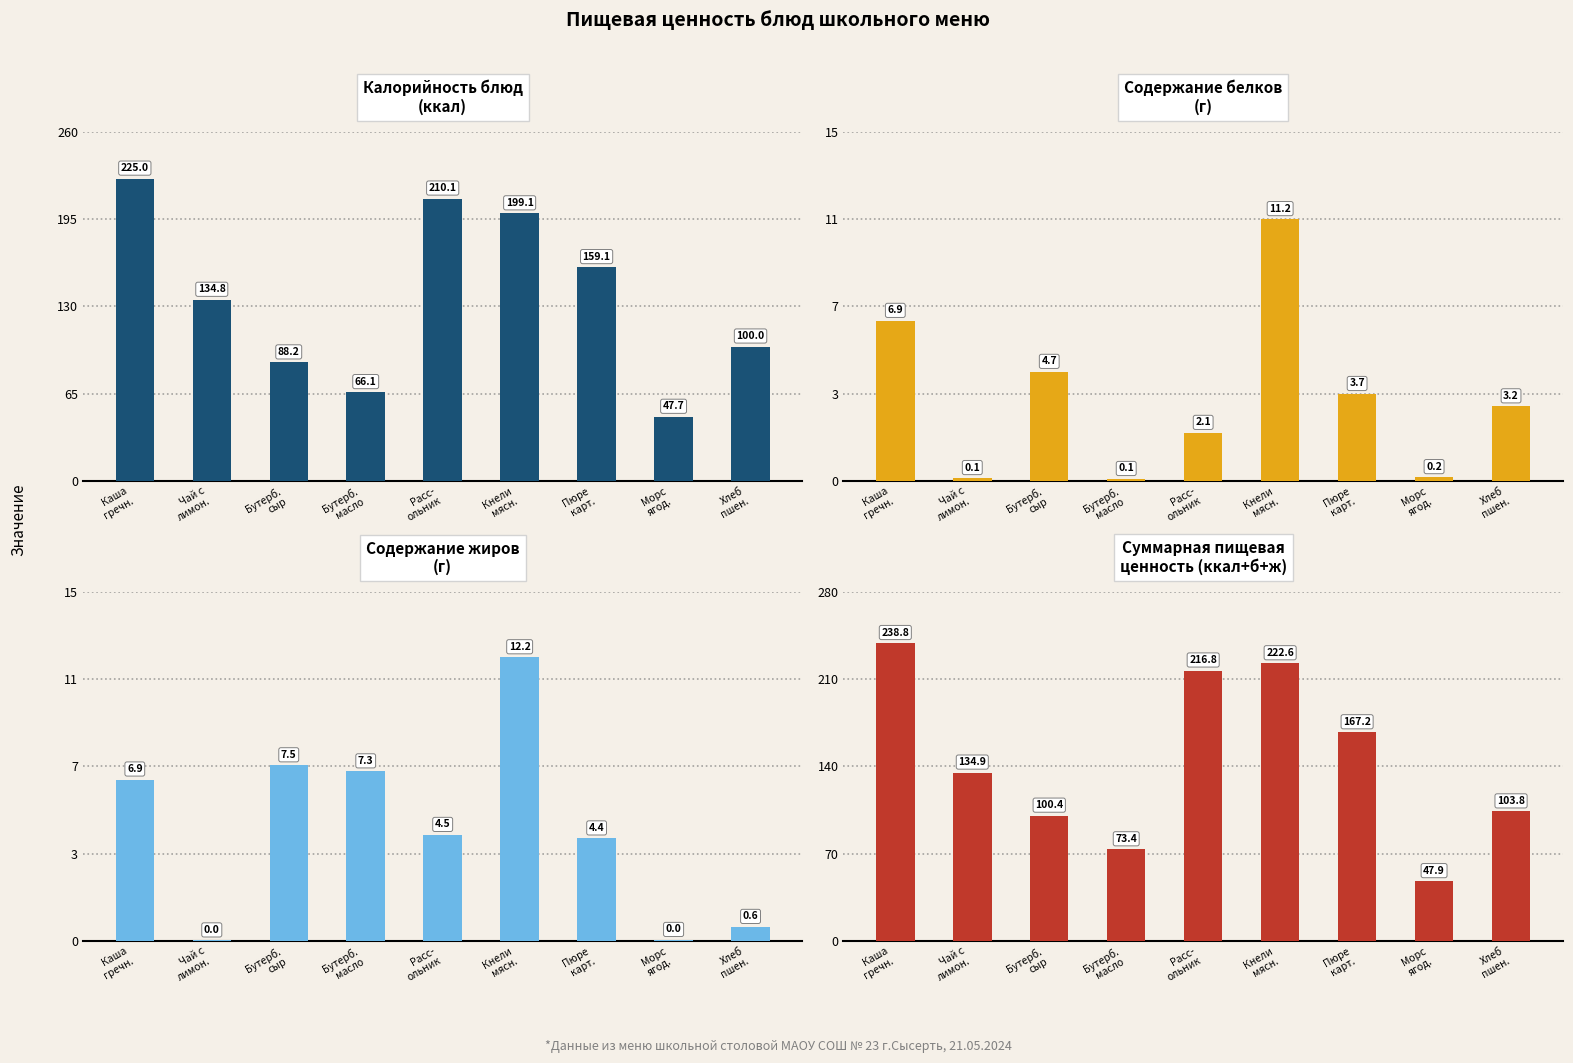

What is the approximate value of Содержание белков at Кнели
мясн.?

11.2